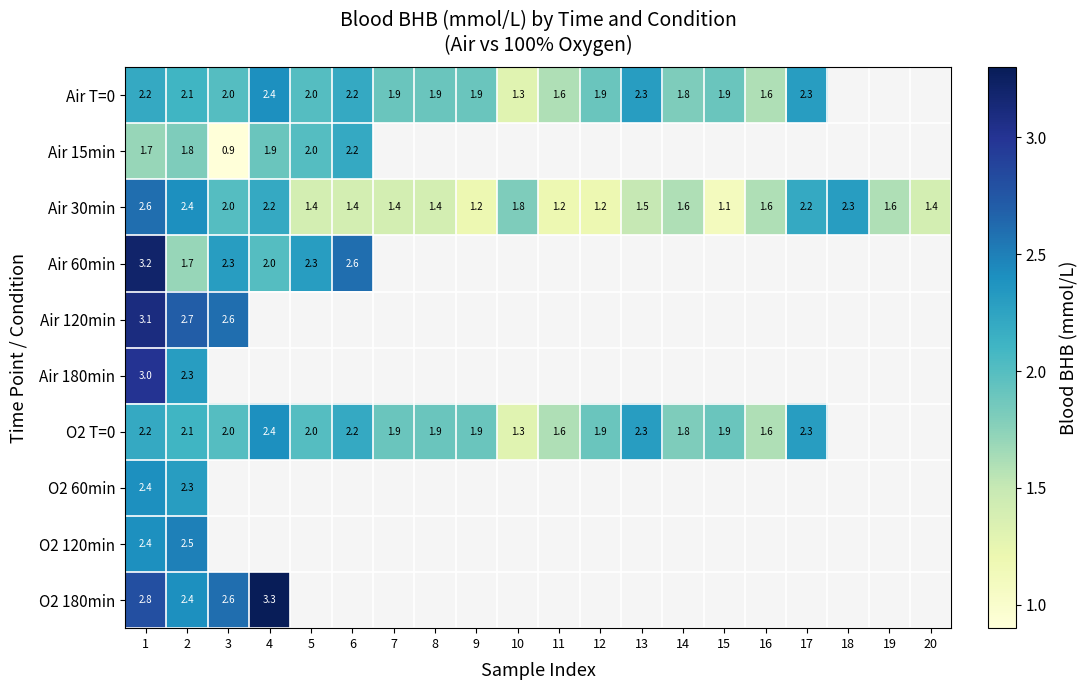

The O2 60min series shows 2.3 at 2. True or false?

True